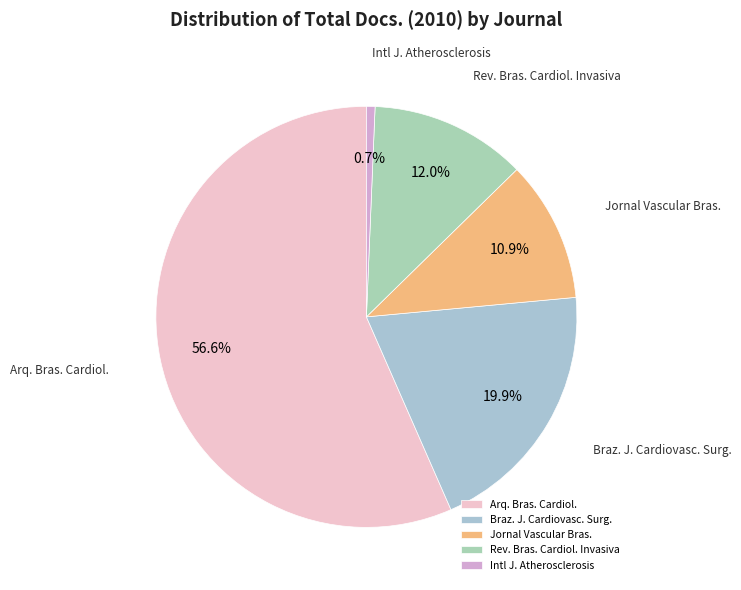

What is the smallest slice in the pie chart?

Intl J. Atherosclerosis